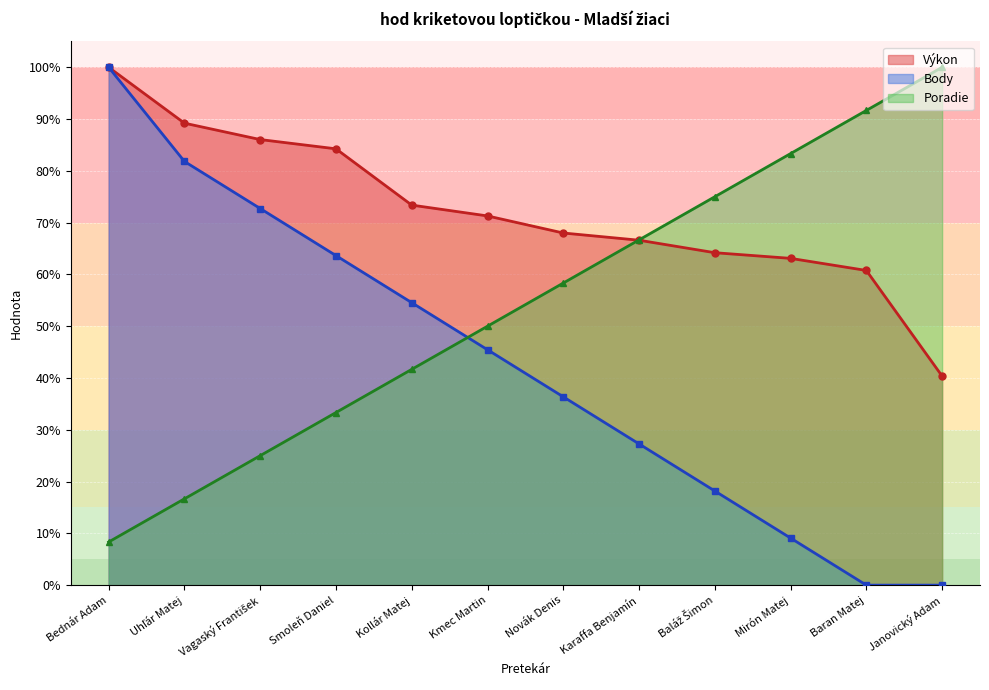

How many series are shown in this chart?

3